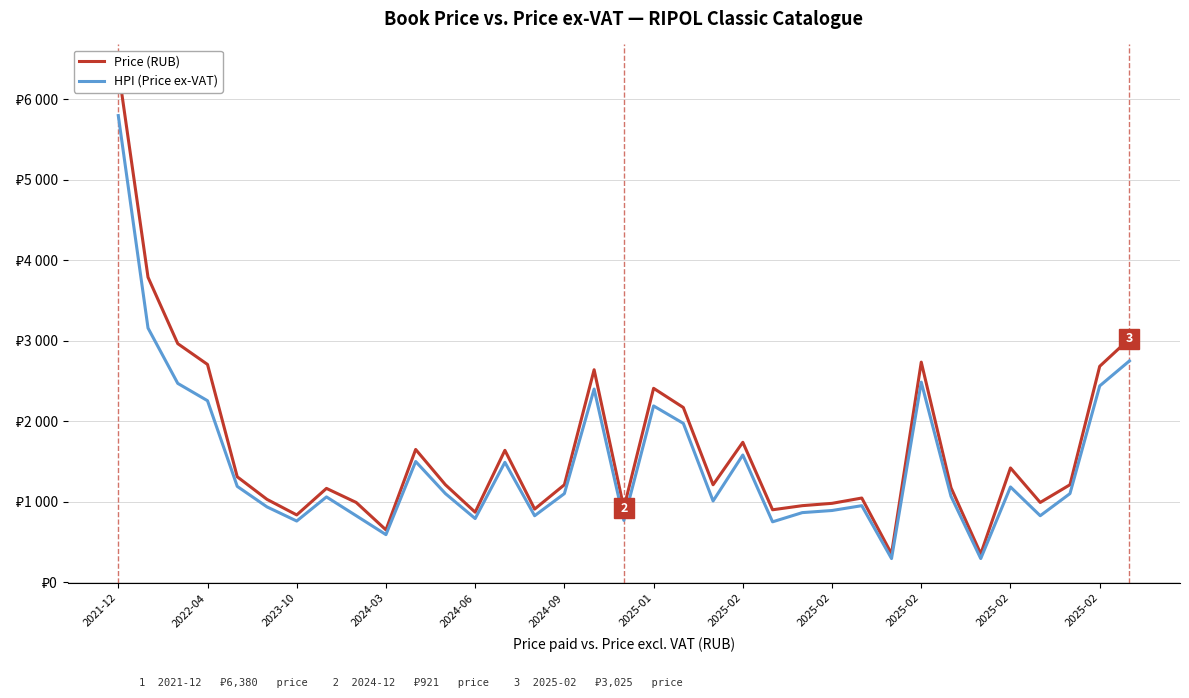

How many values in the Price (RUB) series are below 1210?

16